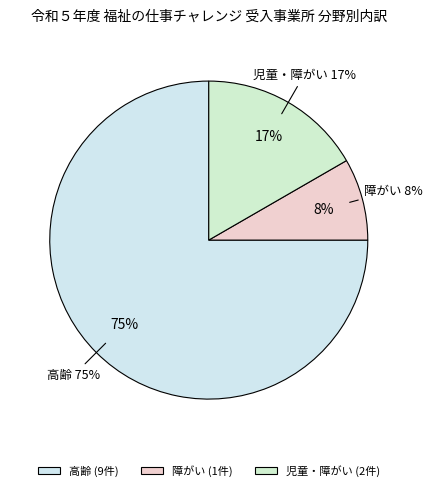

To the nearest percent, what is the combined percentage of 障がい and 児童・障がい?

25%